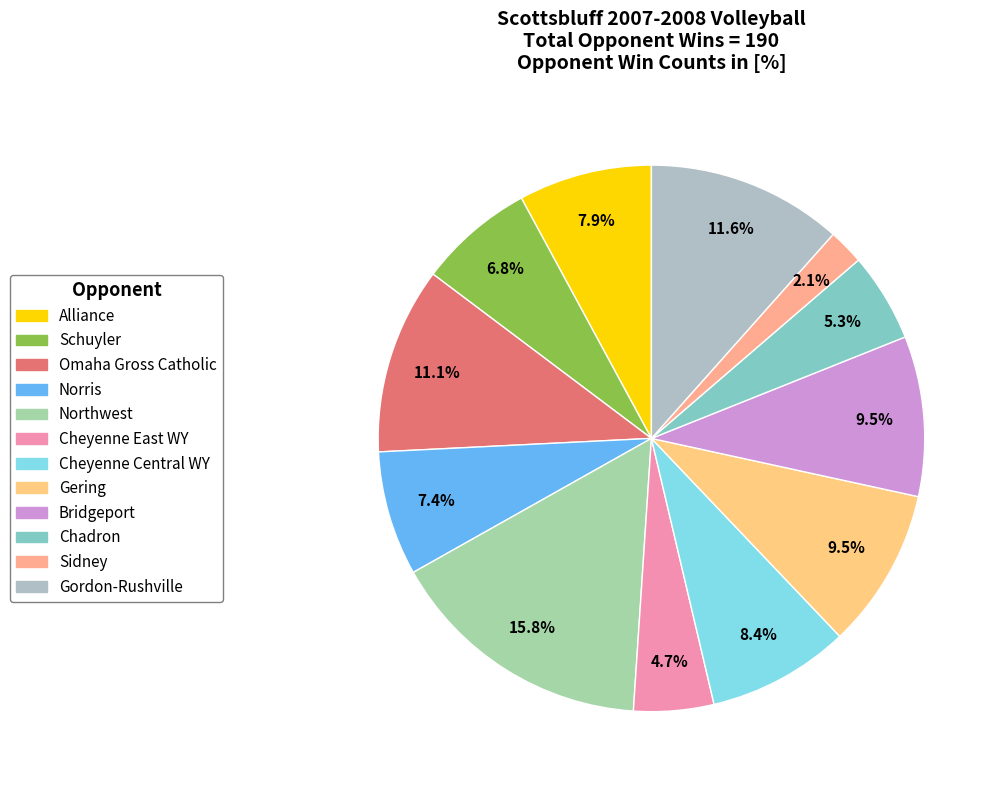

How many slices are in this pie chart?

12